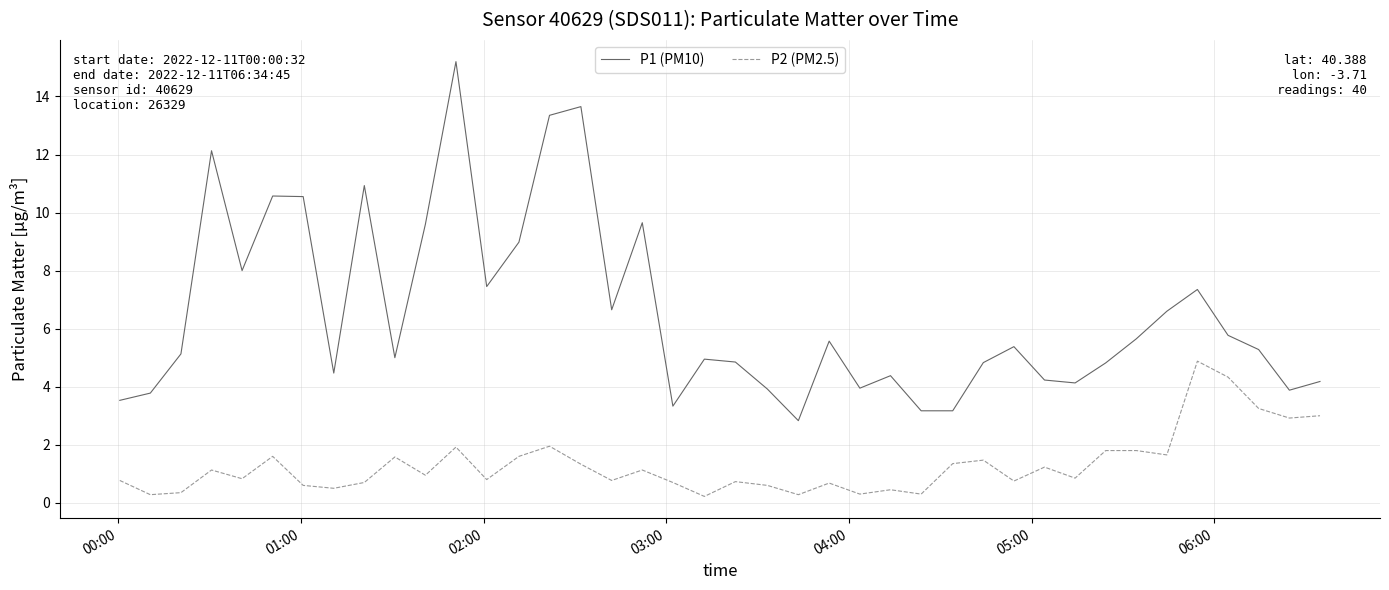

True or false: P2 (PM2.5) and P1 (PM10) cross at least once.

False